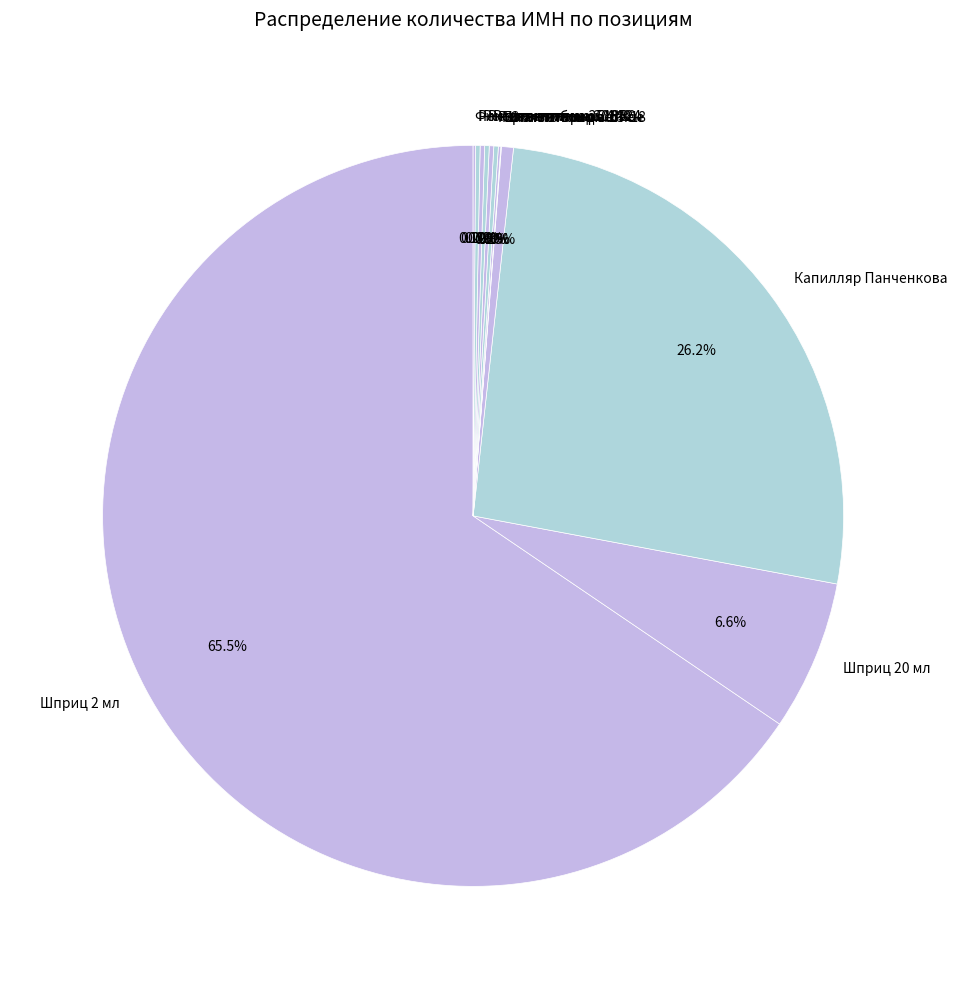

Is there a majority slice in this chart?

Yes